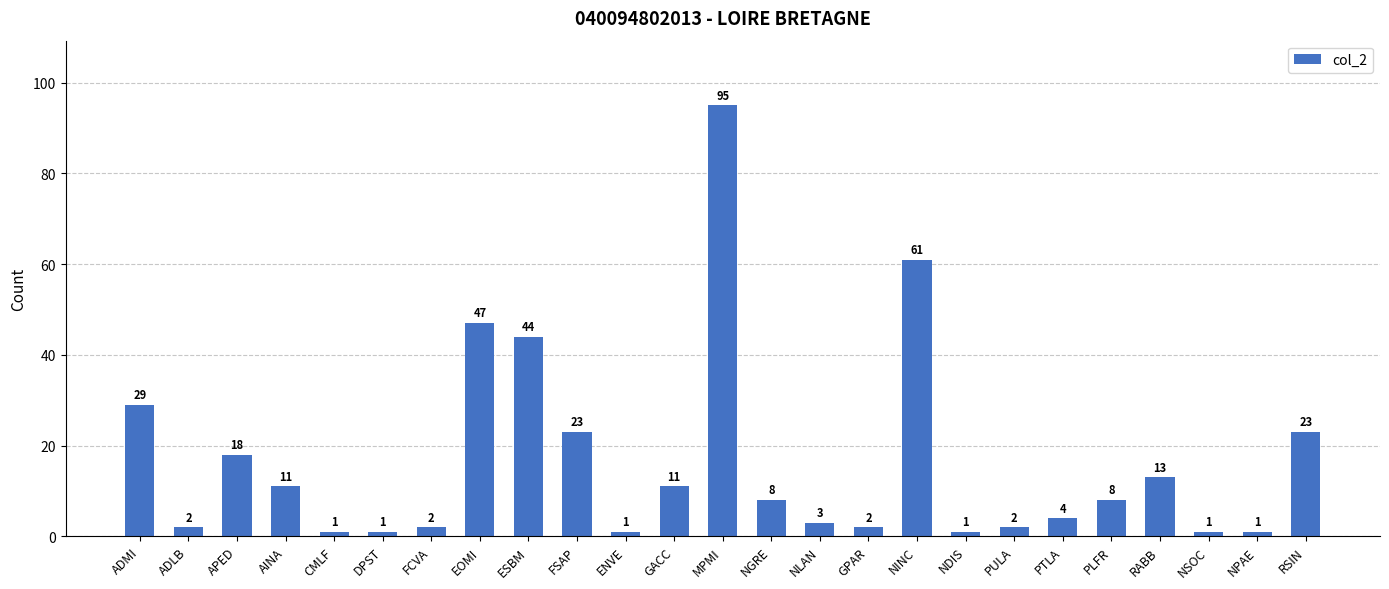

What is the label of the 7th bar from the right?

PULA